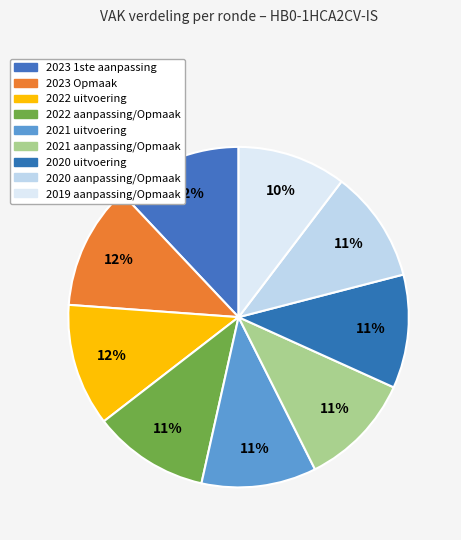

The 2020 uitvoering slice represents 11% of the pie. True or false?

True